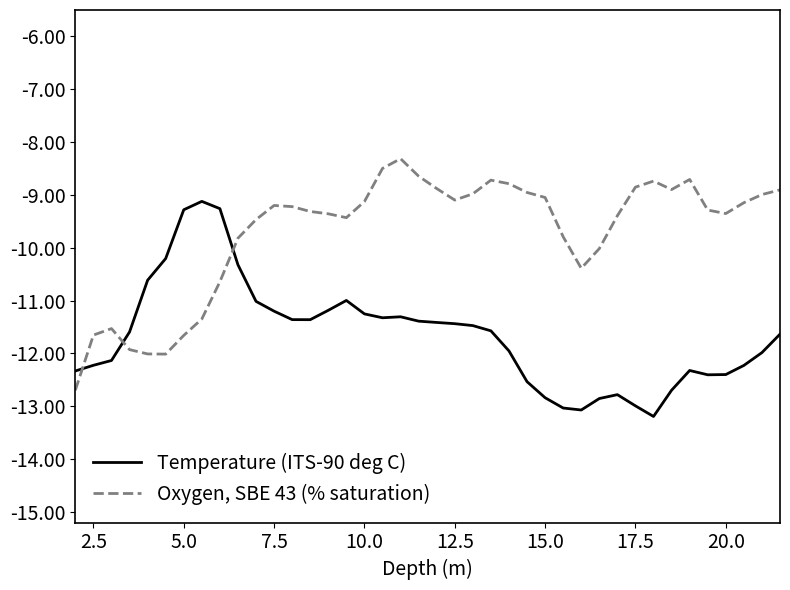

List the series in order of their overall mean, highest first.

Oxygen, SBE 43 (% saturation), Temperature (ITS-90 deg C)